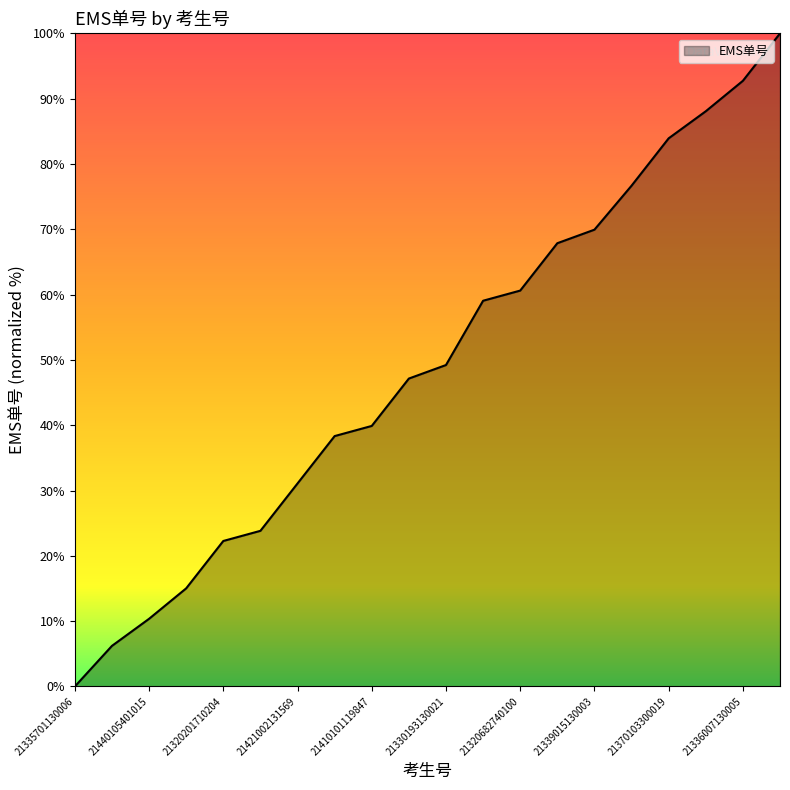

What is the difference between the maximum and minimum values?

100.0